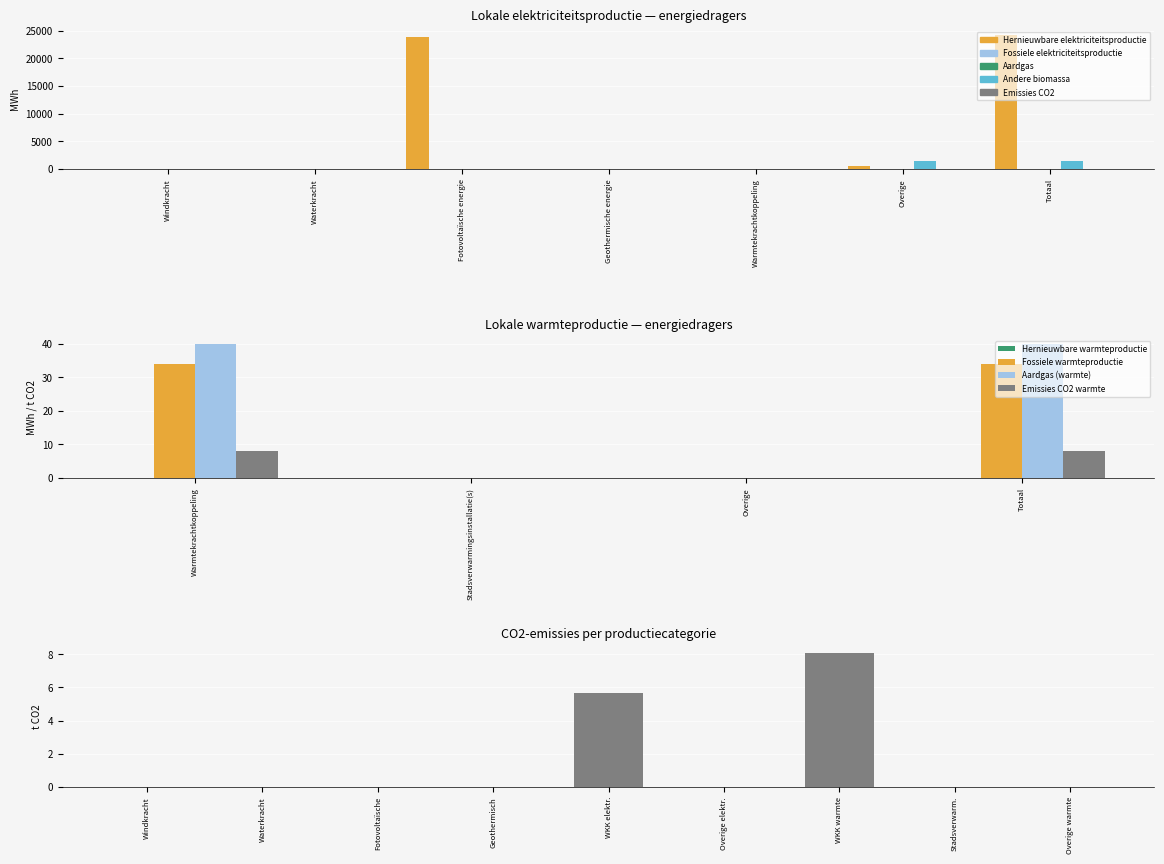

At which category is the sum across all series the highest?

Totaal